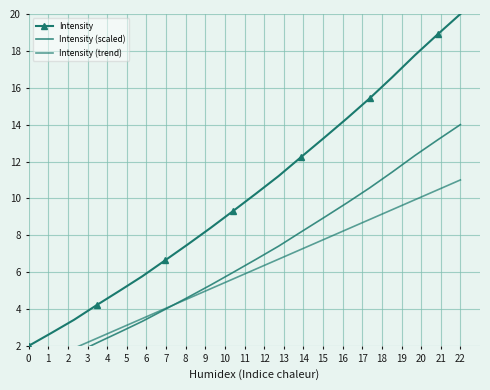

How many data points in Intensity (scaled) are less than 6?

10